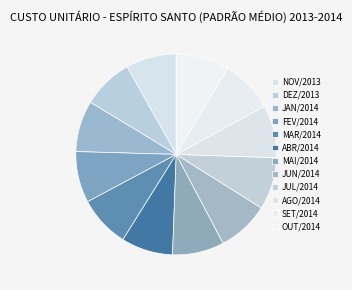

Rank the categories by value from lowest to highest.

NOV/2013, DEZ/2013, JAN/2014, FEV/2014, MAR/2014, ABR/2014, MAI/2014, JUN/2014, JUL/2014, AGO/2014, SET/2014, OUT/2014